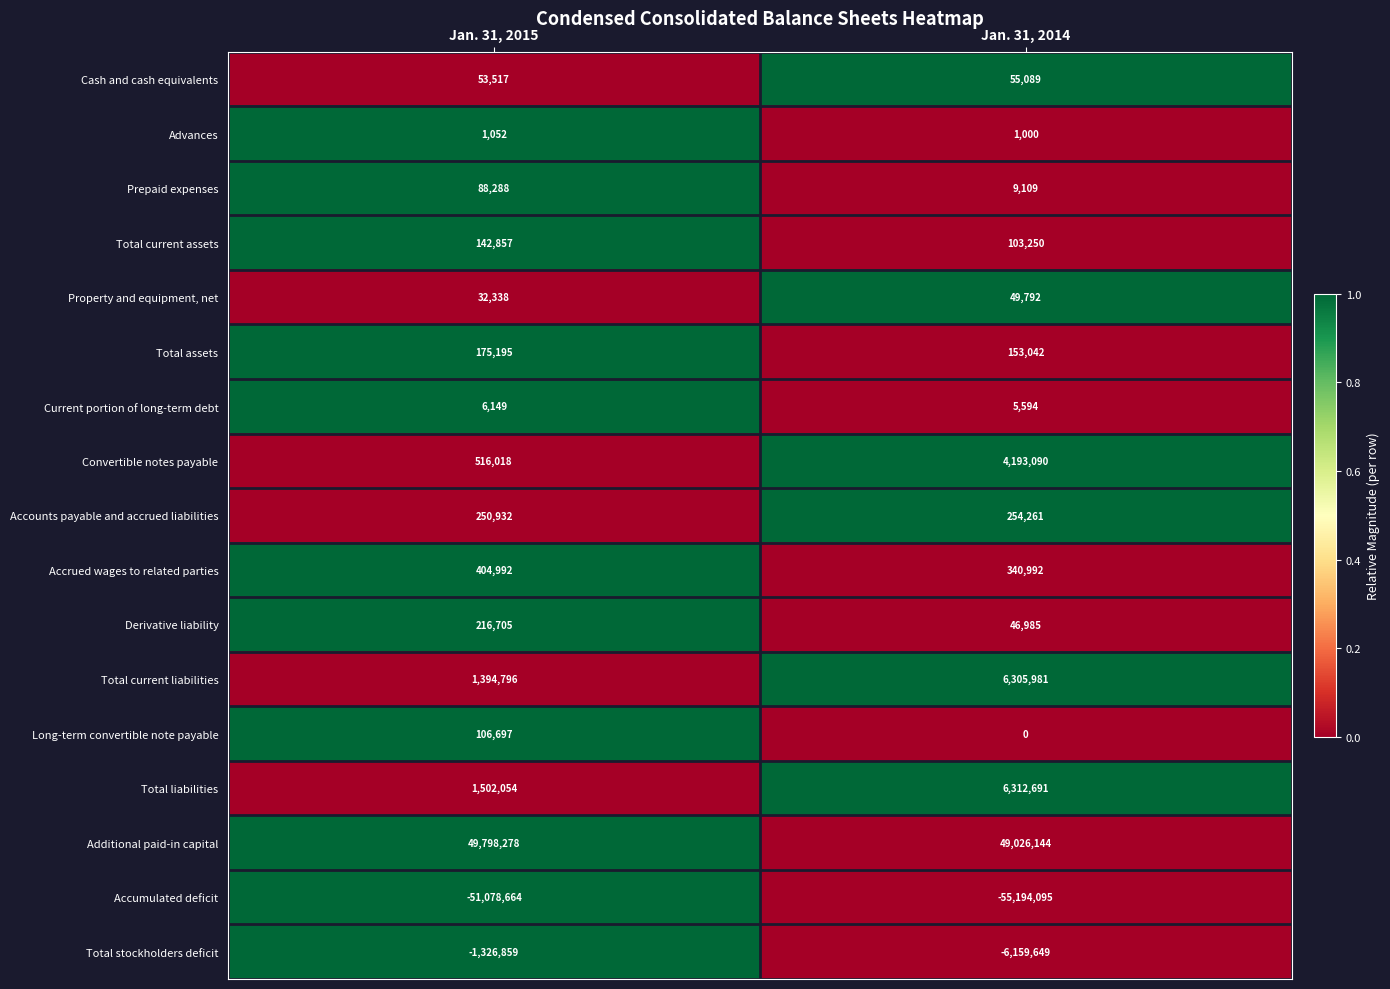

Is it true that Accumulated deficit equals -51078664 at Jan. 31, 2015?

True